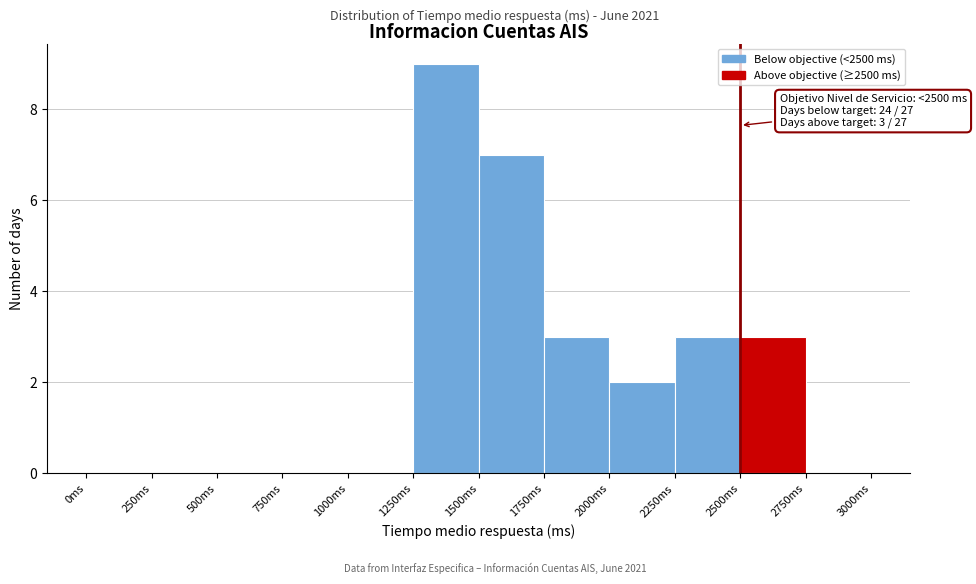

Over which range of the x-axis is the bar tallest?

1250 to 1500